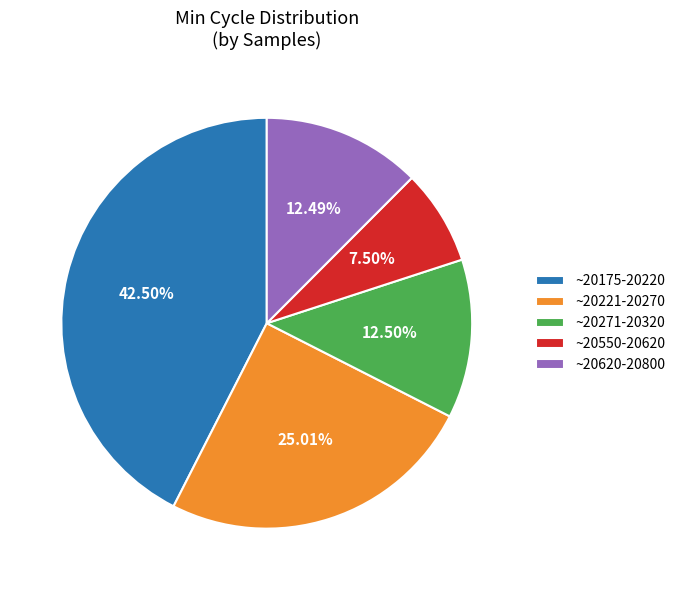

How many slices are in this pie chart?

5